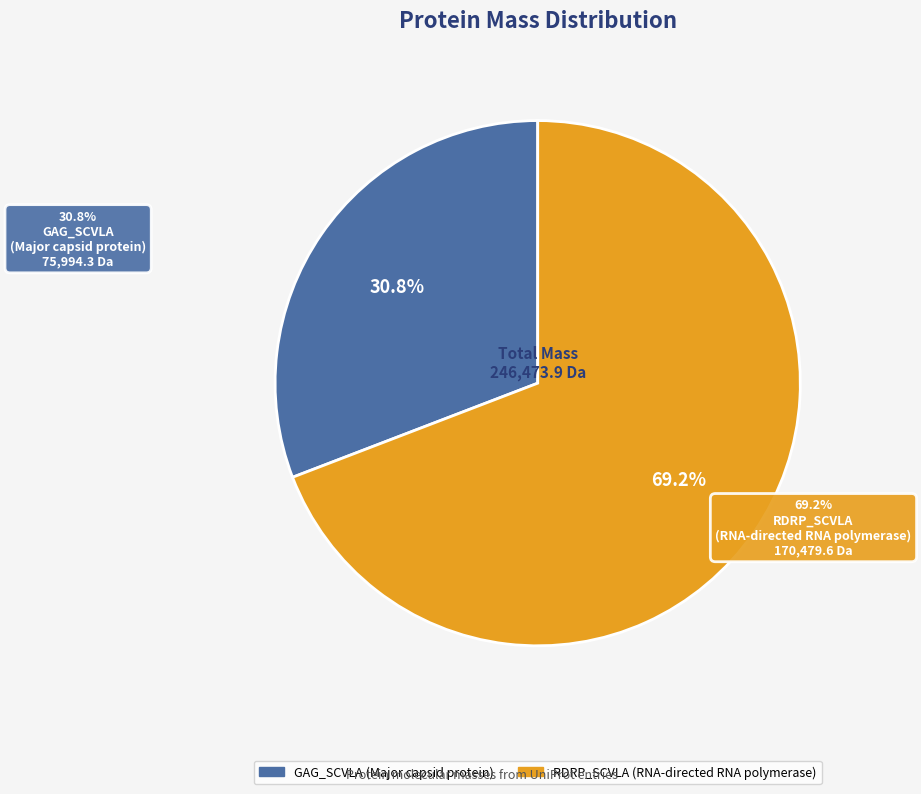

Rank the categories by value from lowest to highest.

GAG_SCVLA (Major capsid protein), RDRP_SCVLA (RNA-directed RNA polymerase)